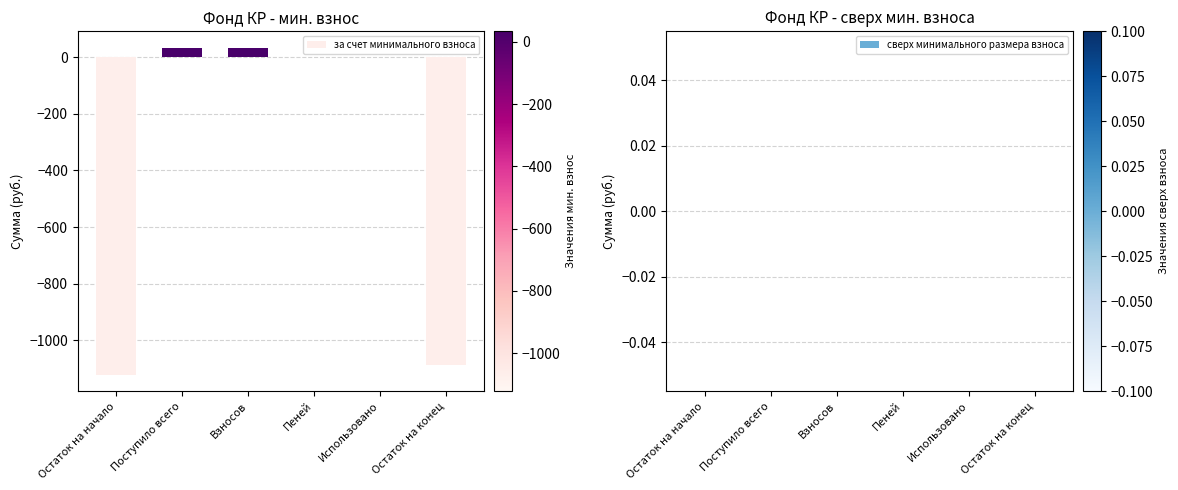

Which has a higher value, Использовано or Остаток на конец?

Использовано